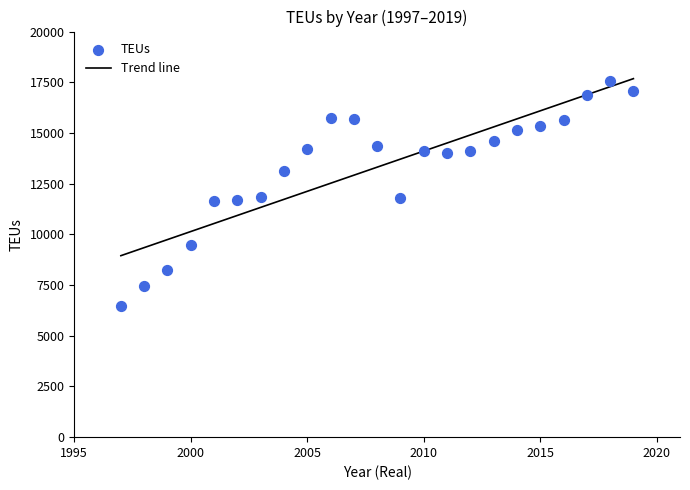

What is the range of Y values (max minus min)?

11085